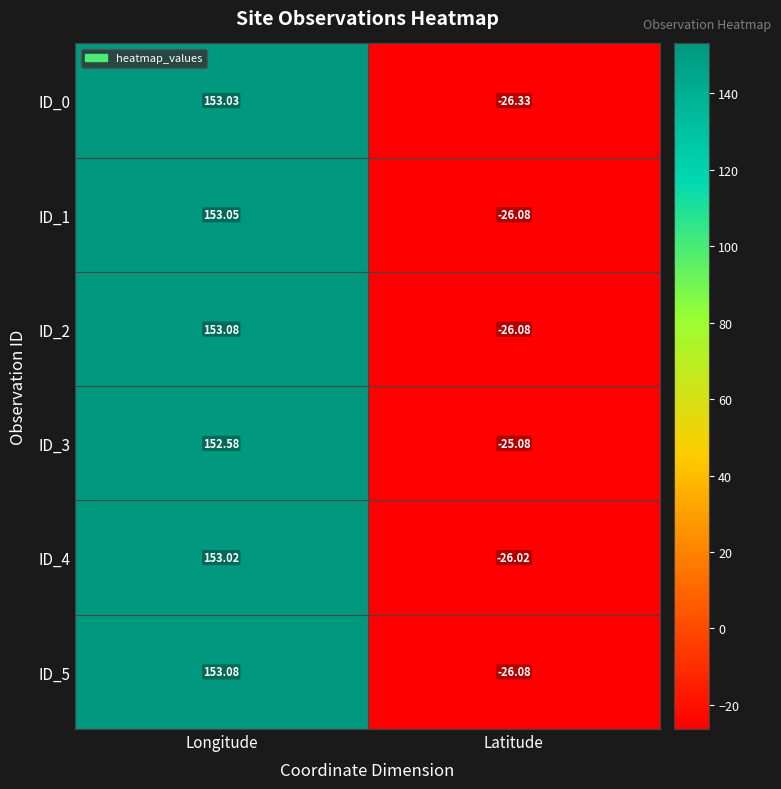

Rank the categories by ID_5 value from lowest to highest.

Latitude, Longitude